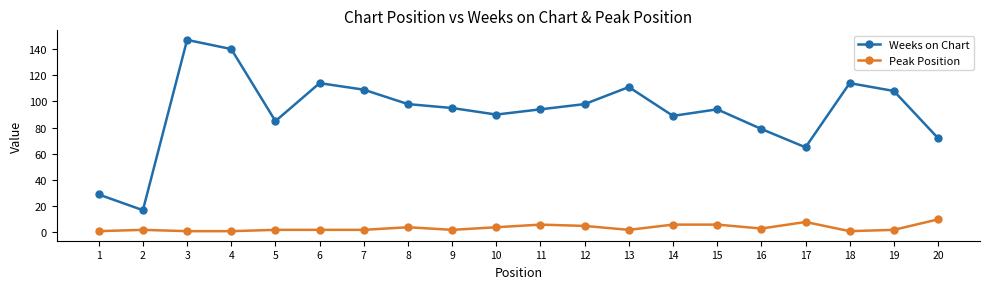

What is the sum of all Weeks on Chart values?

1848